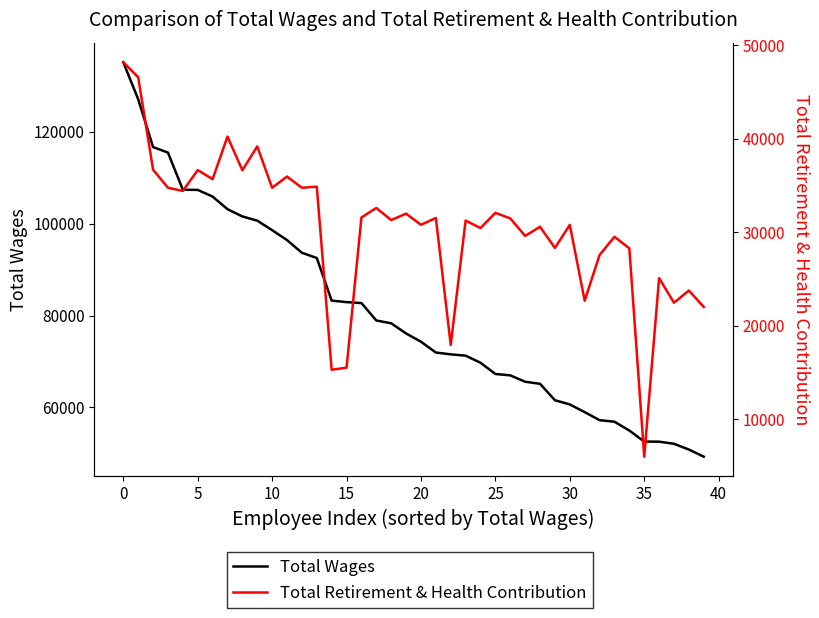

Is it true that Total Retirement & Health Contribution equals 30775 at 20?

True